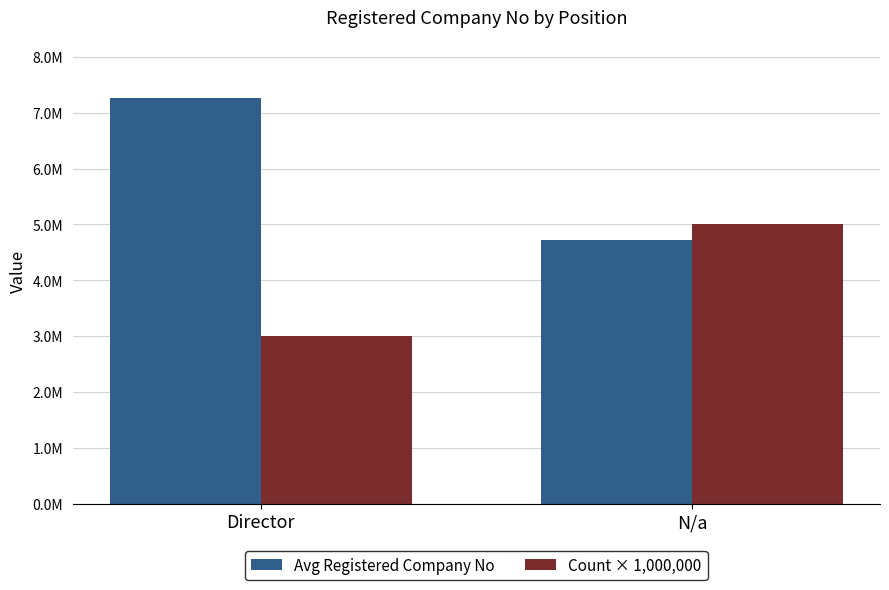

Rank the series by their average value, from highest to lowest.

Avg Registered Company No, Count × 1,000,000